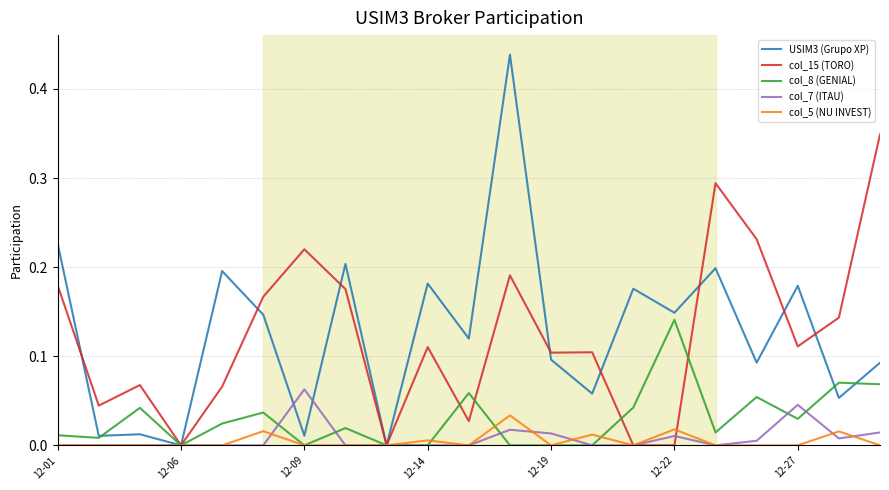

List the series in order of their peak value, lowest first.

col_5 (NU INVEST), col_7 (ITAU), col_8 (GENIAL), col_15 (TORO), USIM3 (Grupo XP)